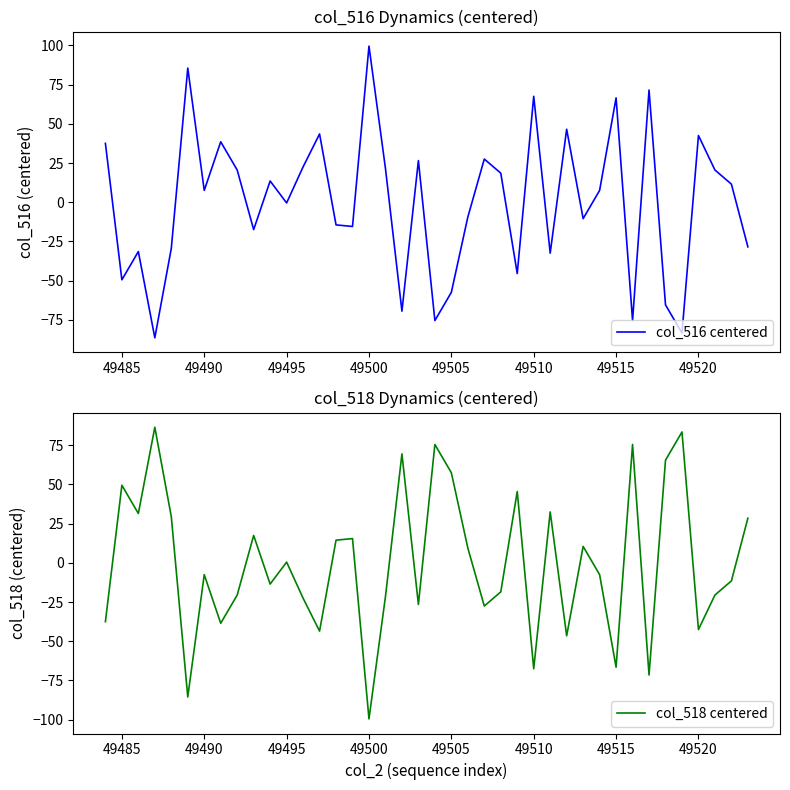

Which category has the highest value in the col_516 centered series?

49500